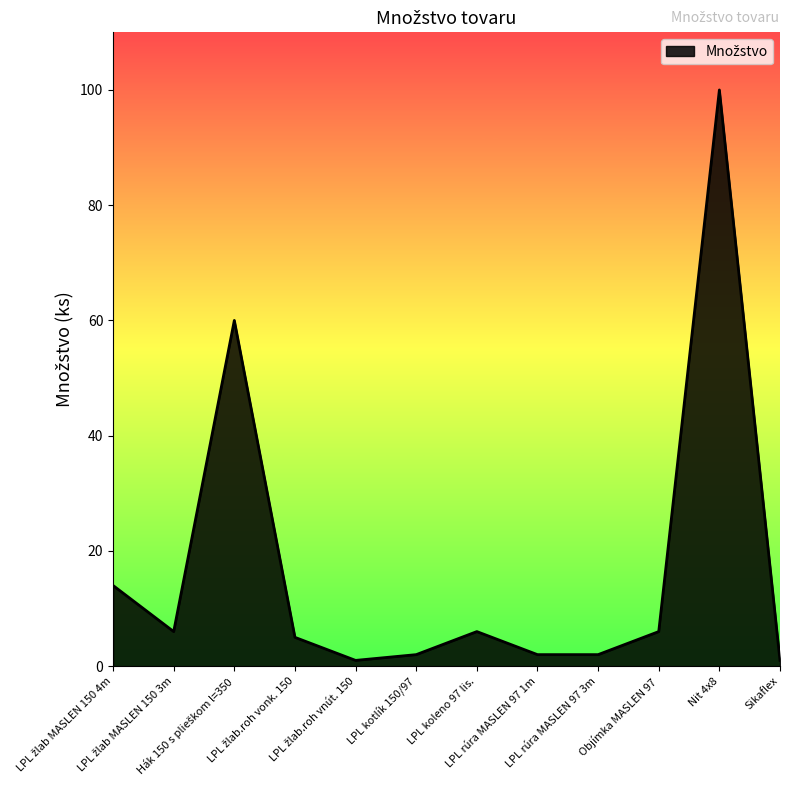

What is the sum of the values at Nit 4x8 and LPL rúra MASLEN 97 3m?

102